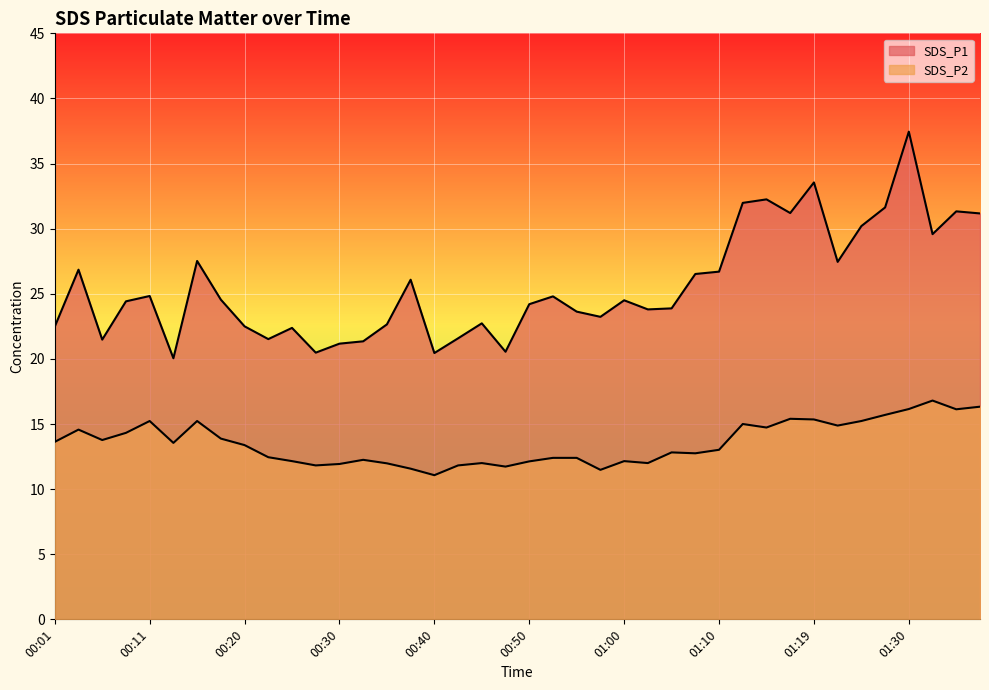

How many lines are shown in the chart?

2